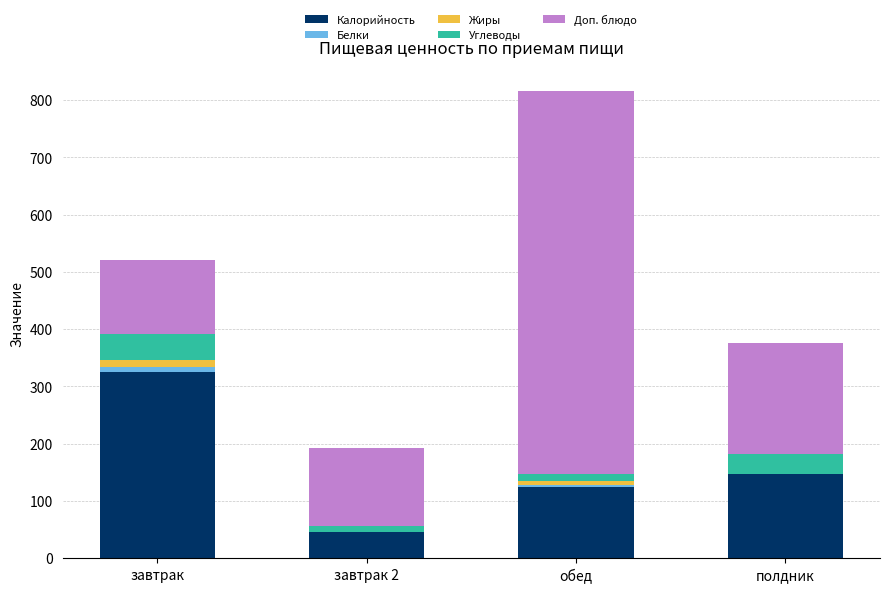

Reading right to left, what are the values for Калорийность?

полдник=146.6	обед=125.0	завтрак 2=45.1	завтрак=324.9